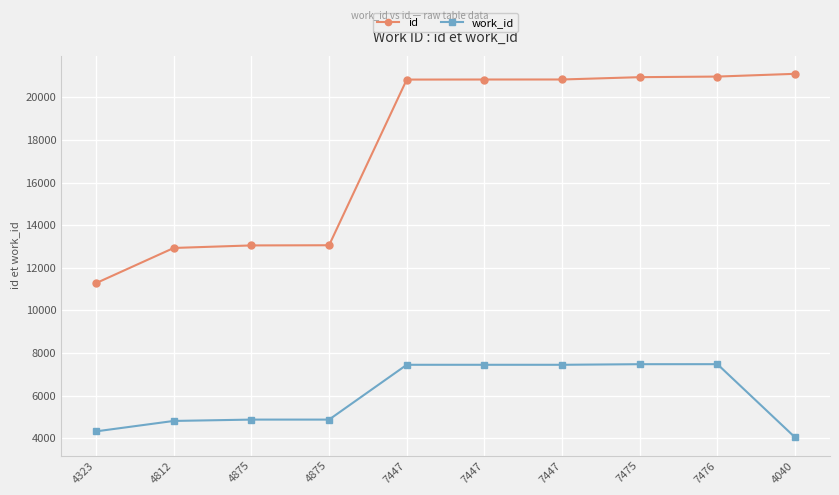

Reading left to right, list all the values displayed in this chart.

id: 11280	12930	13049	13057	20832	20835	20836	20945	20973	21102
work_id: 4323	4812	4875	4875	7447	7447	7447	7475	7476	4040